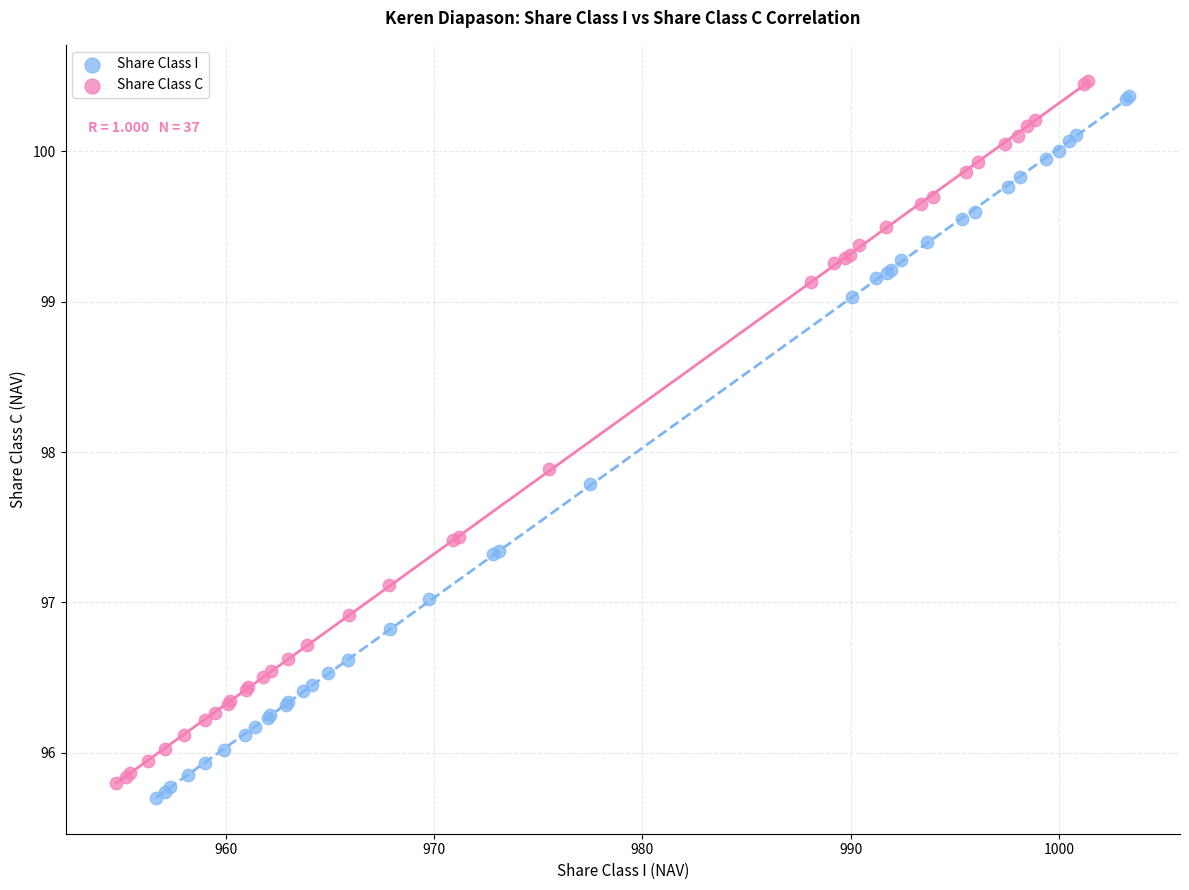

What are all the series names shown in the legend?

Share Class I, Share Class C